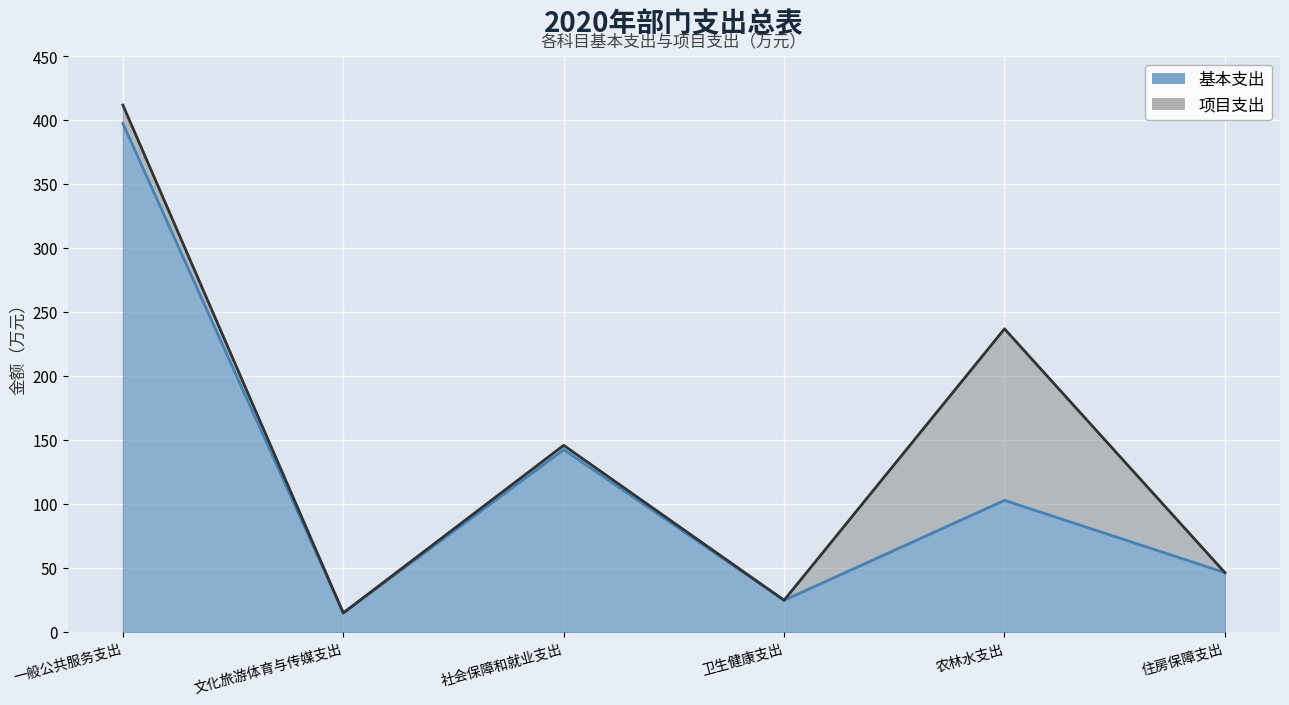

At which category does the chart reach its minimum across all series?

文化旅游体育与传媒支出